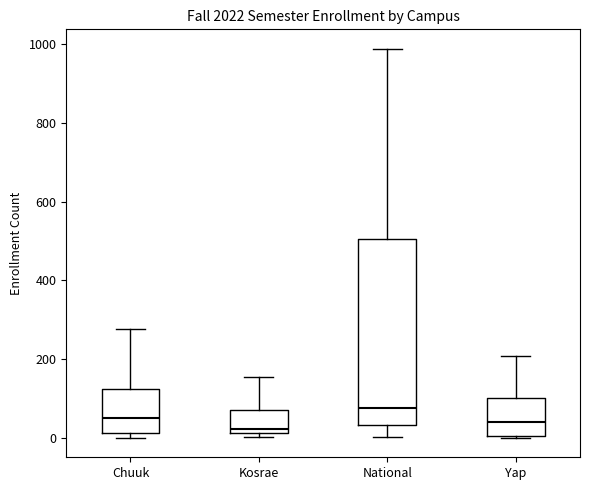

Which box has the highest median line?

National